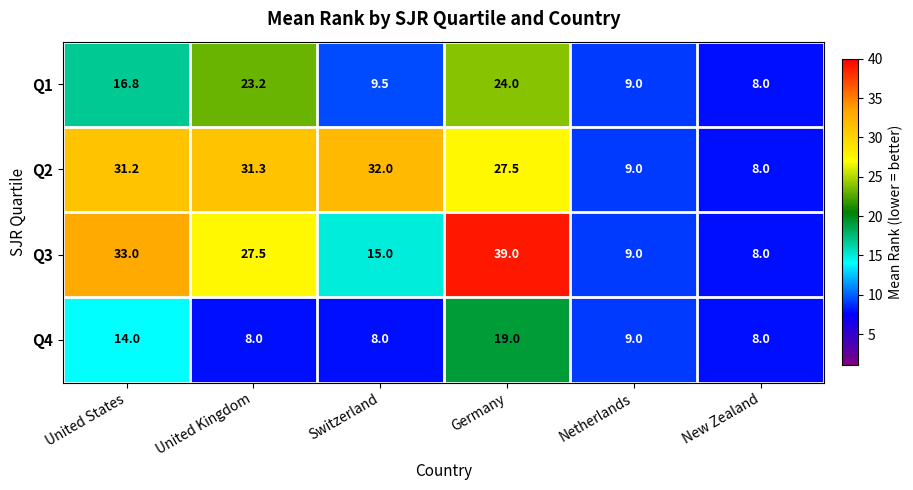

Reading right to left, transcribe all the data shown in this chart.

Q1: New Zealand=8.0	Netherlands=9.0	Germany=24.0	Switzerland=9.5	United Kingdom=23.2	United States=16.8
Q2: New Zealand=8.0	Netherlands=9.0	Germany=27.5	Switzerland=32.0	United Kingdom=31.3	United States=31.2
Q3: New Zealand=8.0	Netherlands=9.0	Germany=39.0	Switzerland=15.0	United Kingdom=27.5	United States=33.0
Q4: New Zealand=8.0	Netherlands=9.0	Germany=19.0	Switzerland=8.0	United Kingdom=8.0	United States=14.0